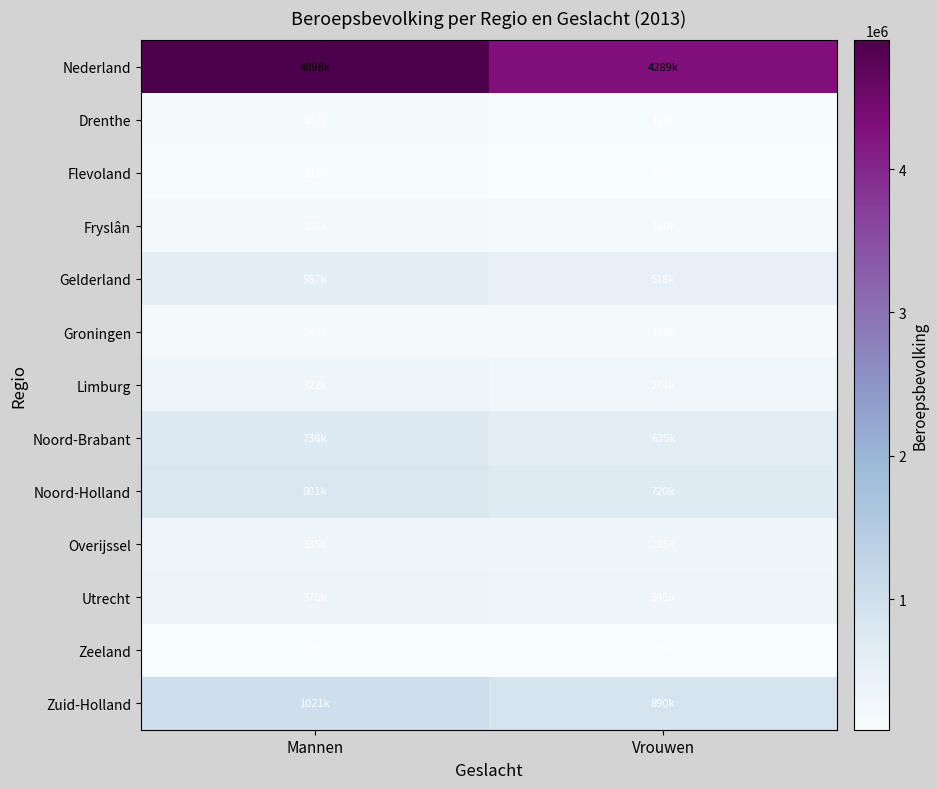

Which series has the largest total across all categories?

Nederland